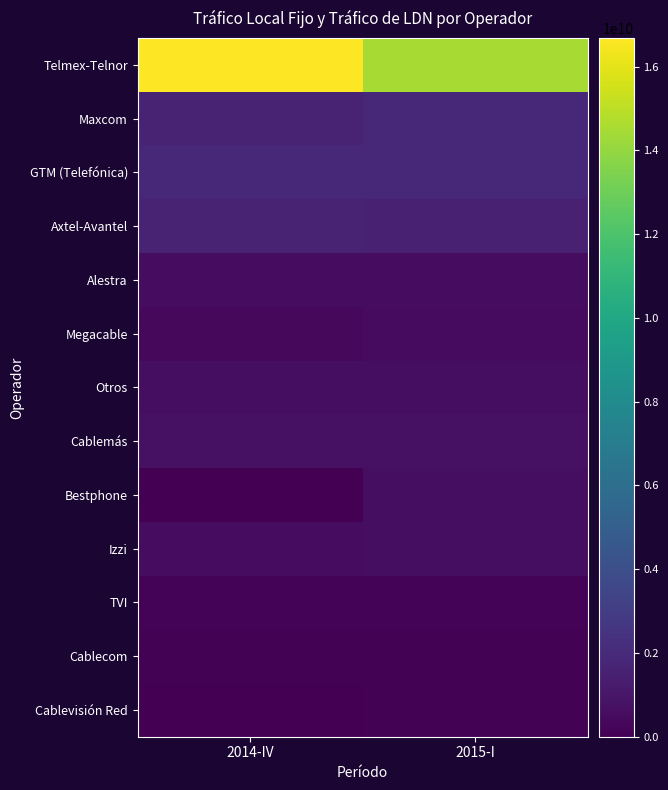

What is the difference between the highest and lowest values at 2014-IV?

16663438847